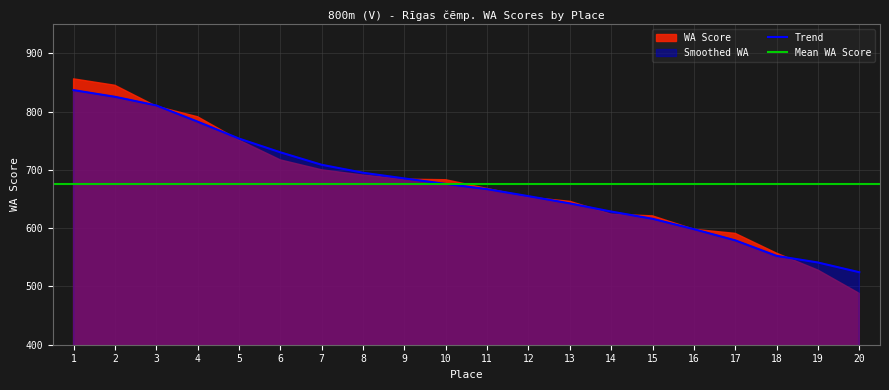

Reading left to right, what are all the values shown in this chart?

836.7	825.2	810.4	782.6	753.6	730.0	708.6	695.0	685.2	675.8	666.8	654.8	642.4	628.4	616.0	598.2	579.0	552.4	541.0	524.3